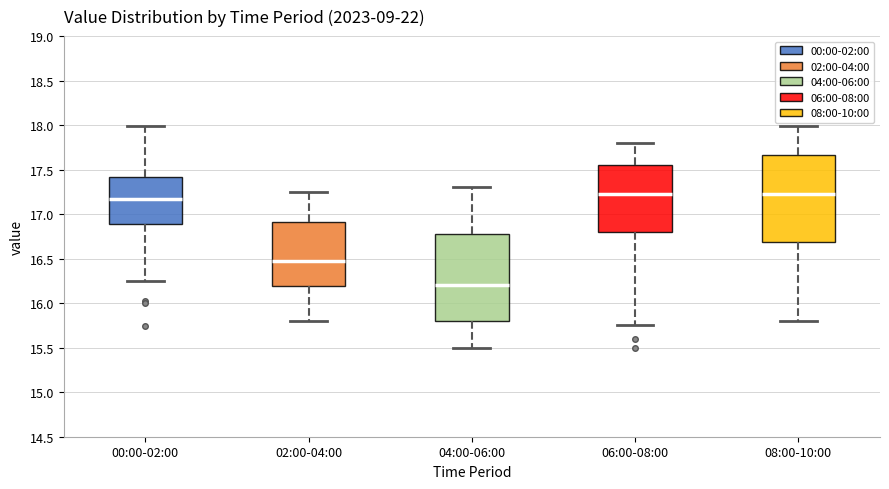

Where is the lower edge of the box for 08:00-10:00 on the y-axis? The values are not printed on the chart, so give them approximately, as read against the axis.

16.70